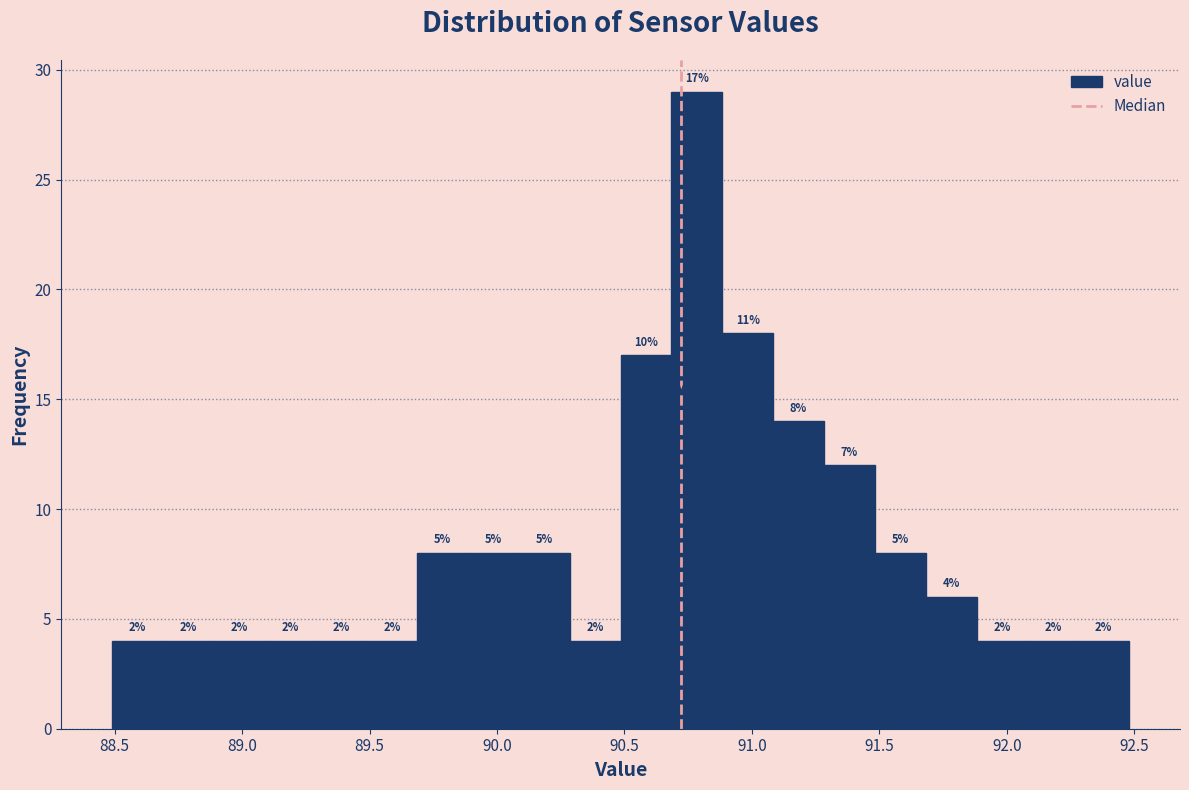

Read against the x-axis, roughly where is the centre of the tallest bar?

90.80